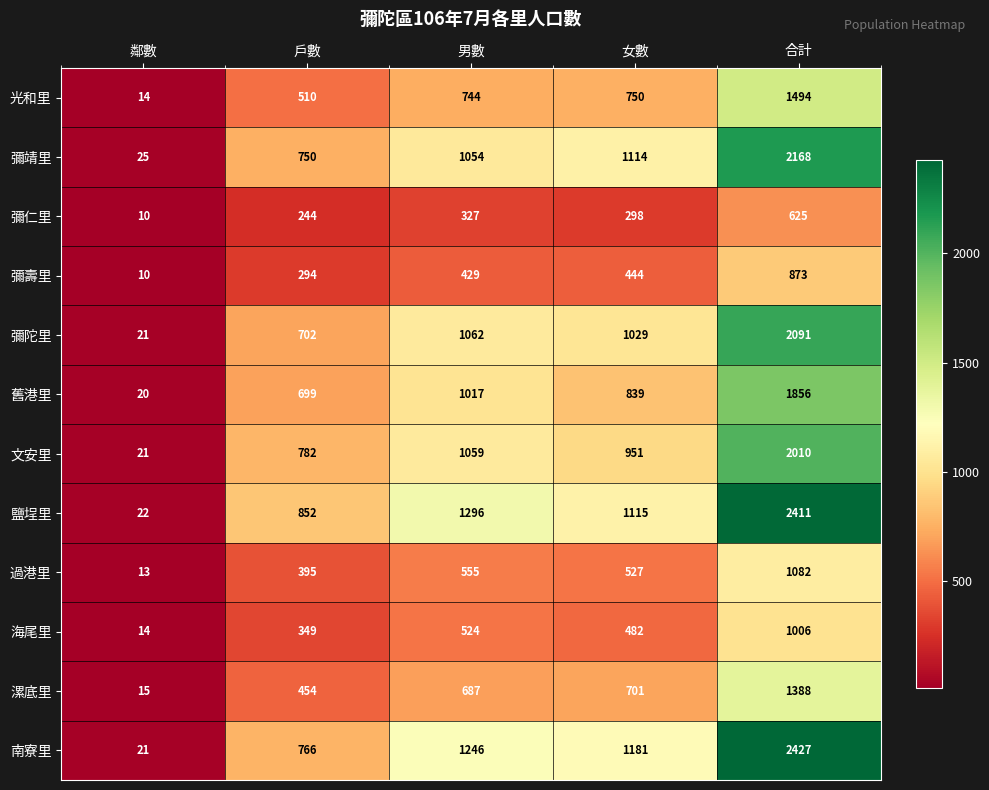

What is the total value across all series at 男數?

10000